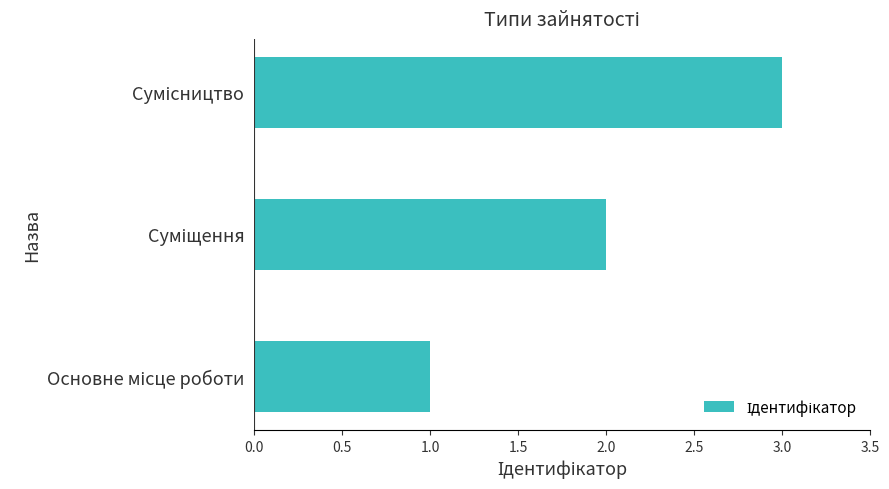

How many data points are less than 2?

1